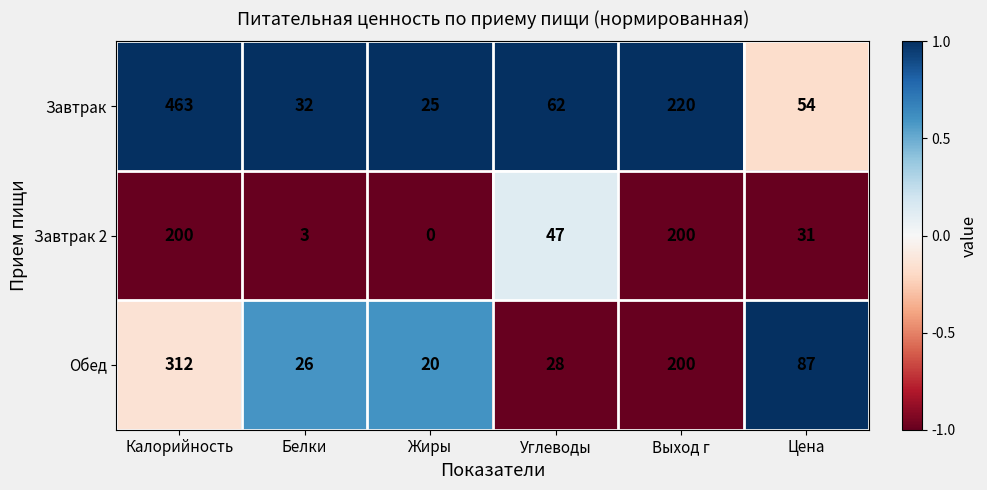

The Обед series shows 94 at Калорийность. True or false?

False